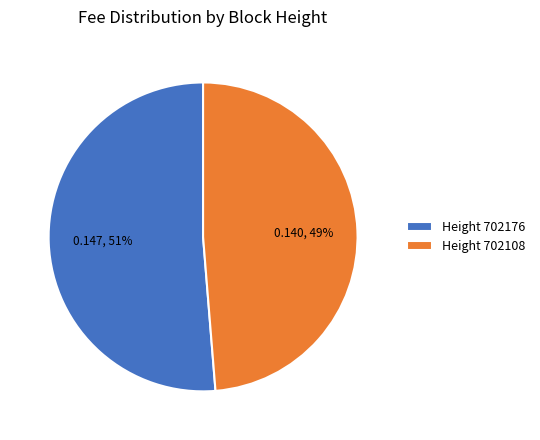

Which category accounts for the majority?

Height 702176